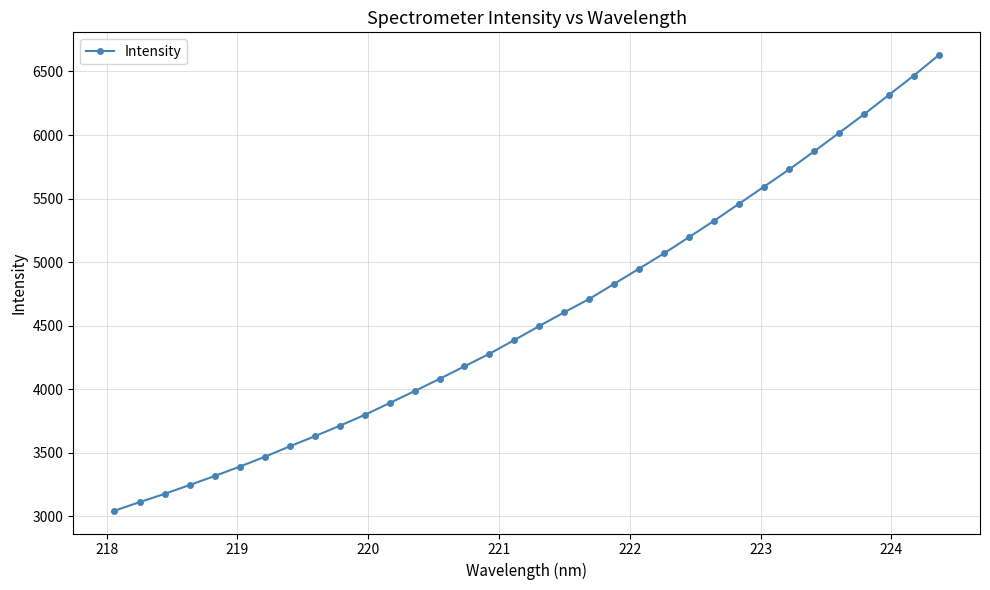

What is the greatest value displayed?

6628.6